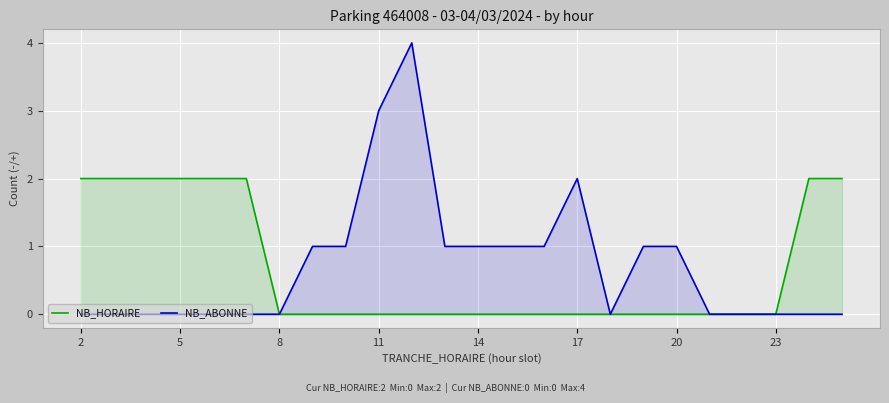

True or false: NB_HORAIRE has a value of 3 at 5.

False